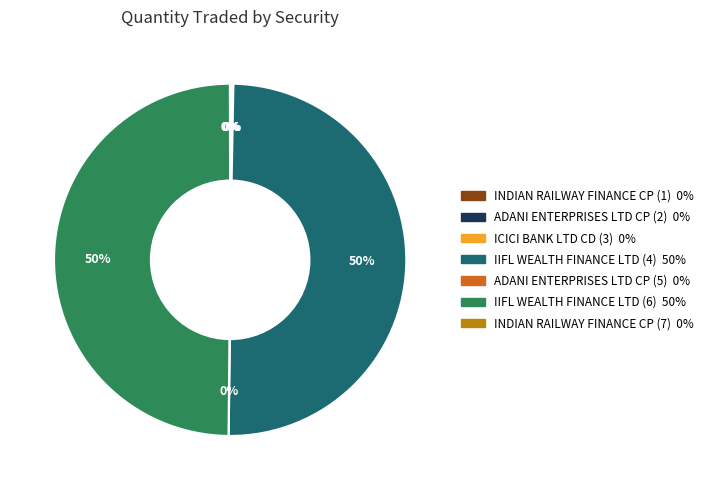

What percentage is the IIFL WEALTH FINANCE LTD (4) slice, to the nearest percent?

50%